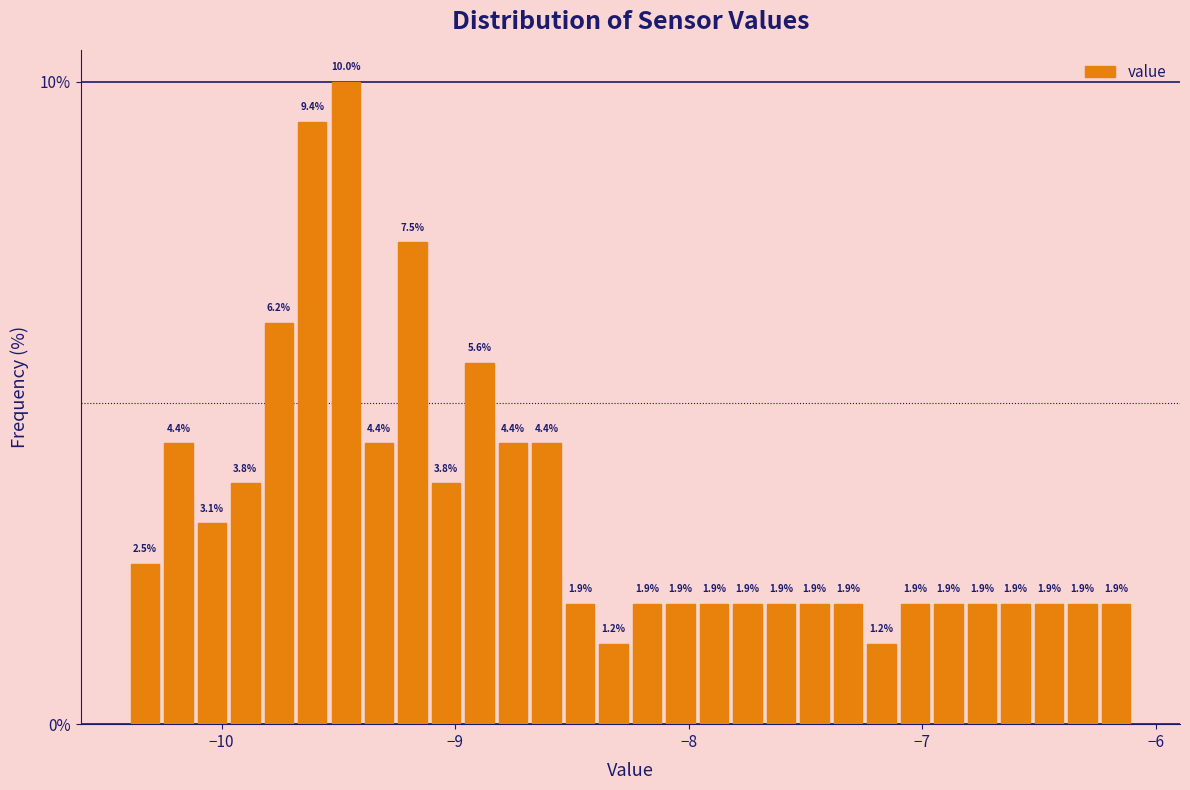

Read against the x-axis, roughly where is the centre of the tallest bar?

-9.5